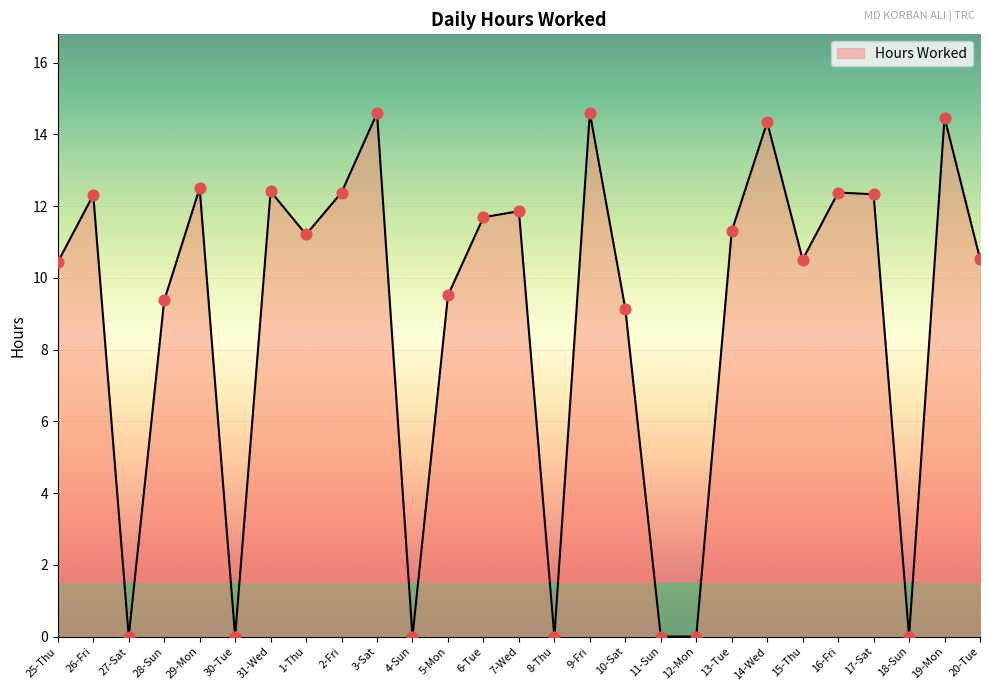

Approximately how many times larger is the value at 13-Tue compared to 29-Mon?

0.9